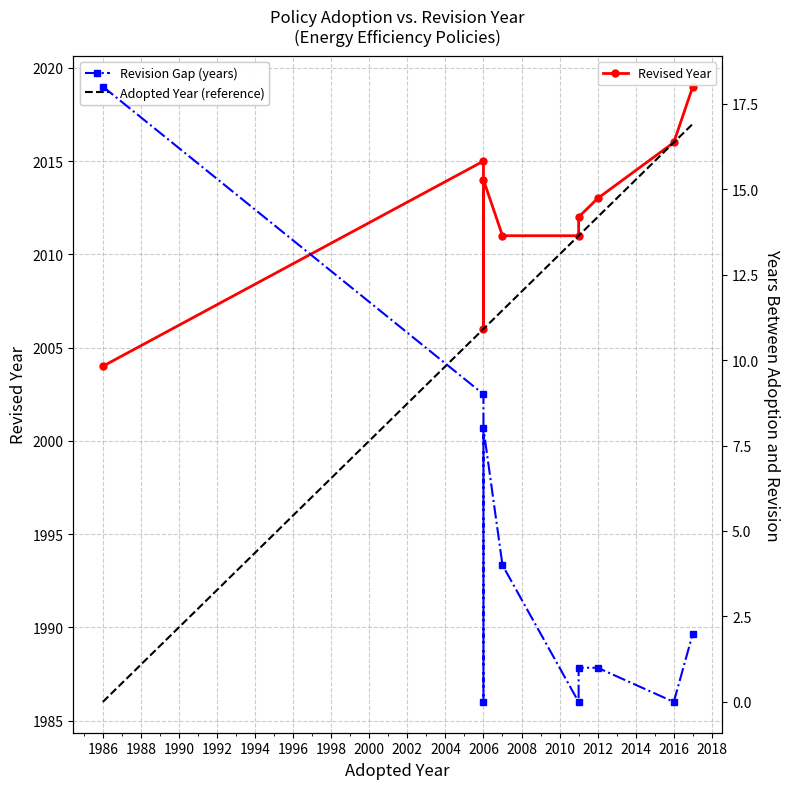

Which series has the widest spread of values?

Adopted Year (reference)